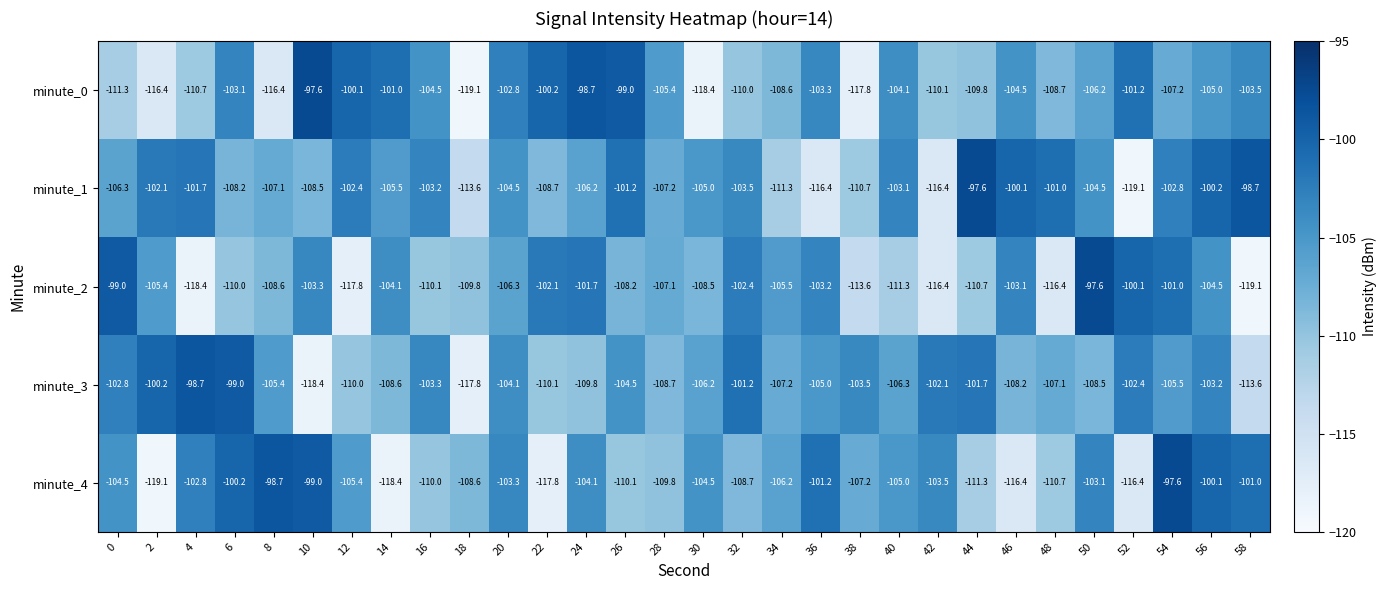

How many data points does each series have?

30